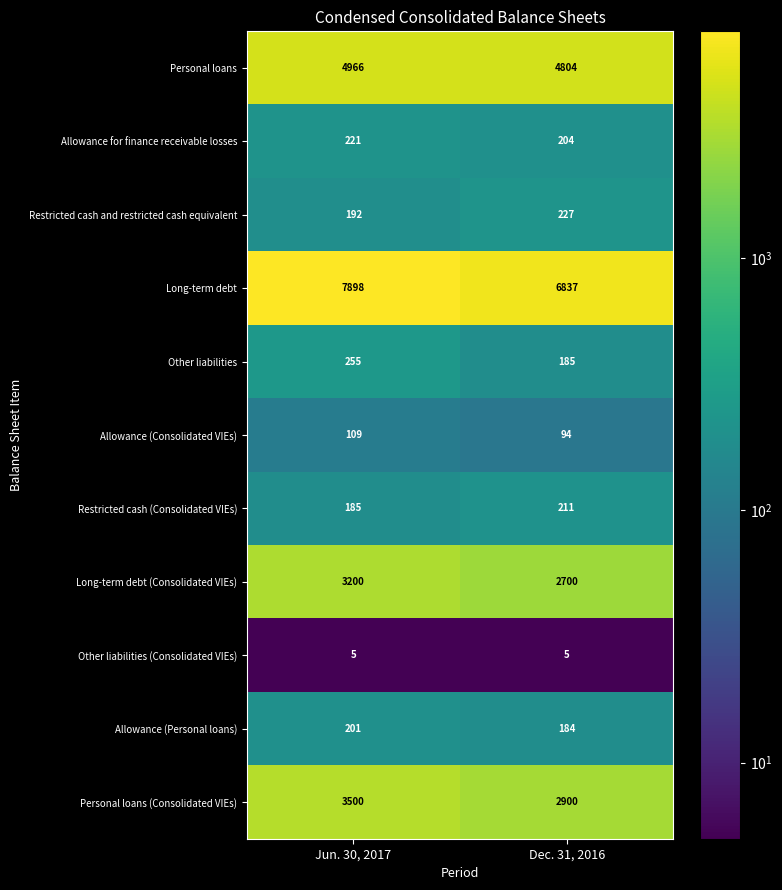

Which category has the highest value in the Personal loans (Consolidated VIEs) series?

Jun. 30, 2017